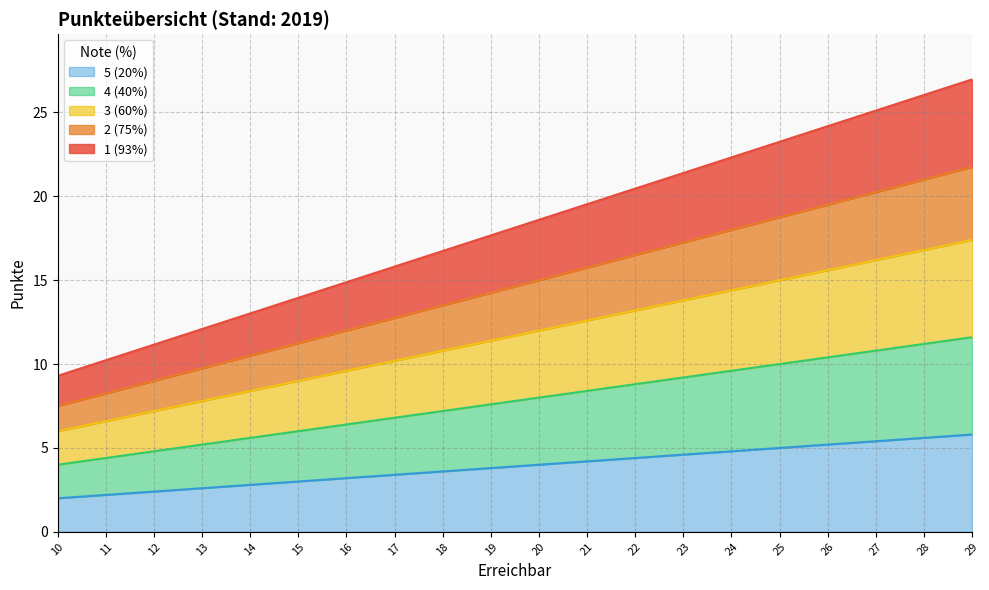

List the series in order of their peak value, highest first.

1 (93%), 2 (75%), 3 (60%), 4 (40%), 5 (20%)